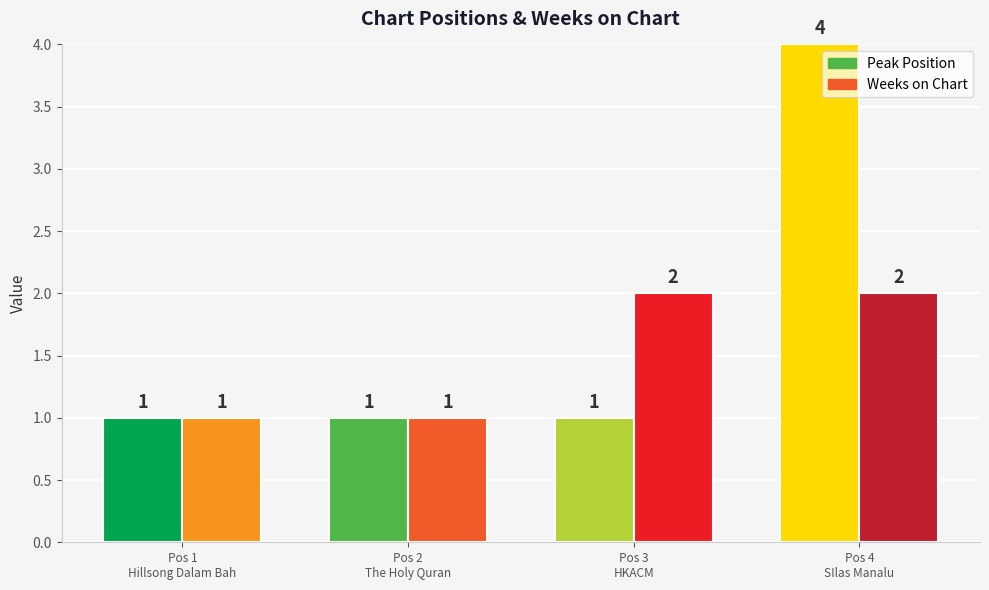

What is the total value across all series at 3?

3